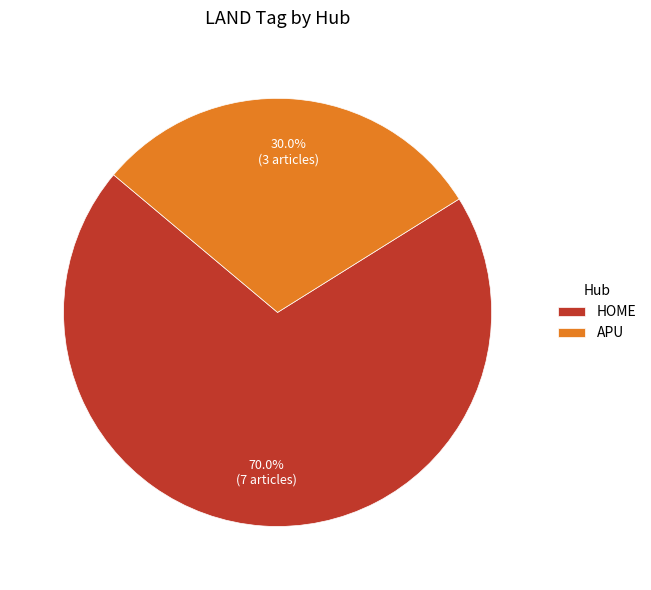

Is there any slice that represents more than half of the pie?

Yes